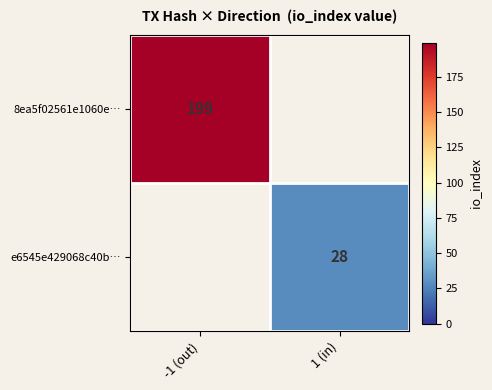

The value of e6545e429068c40b… at 1 (in) is 13.1. True or false?

False